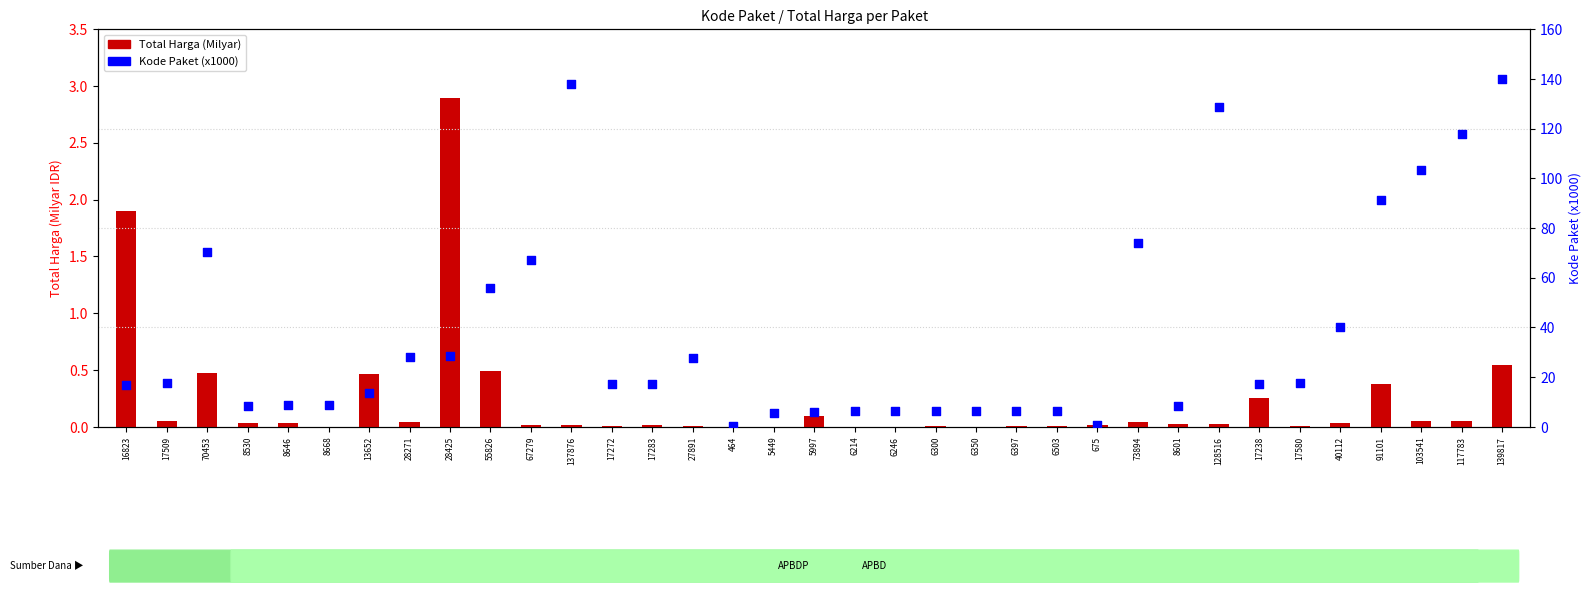

What are all the series names shown in the legend?

Total Harga (Milyar), Kode Paket (x1000)